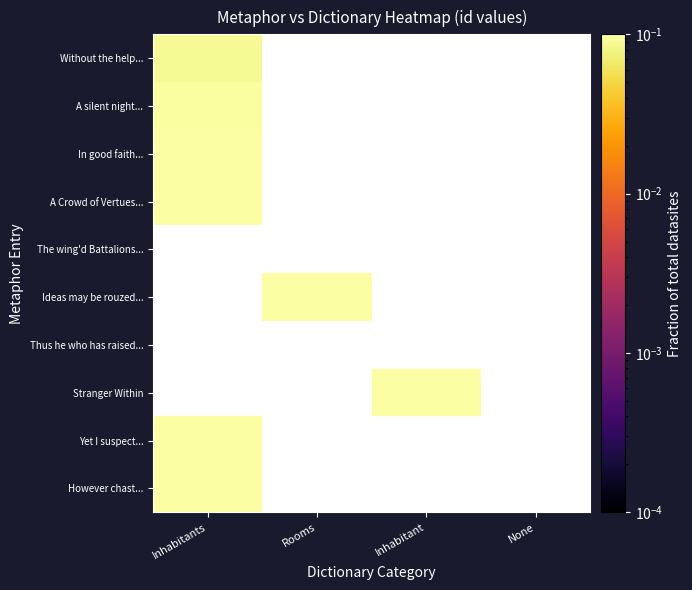

Between Rooms and Inhabitants, which is larger?

Inhabitants